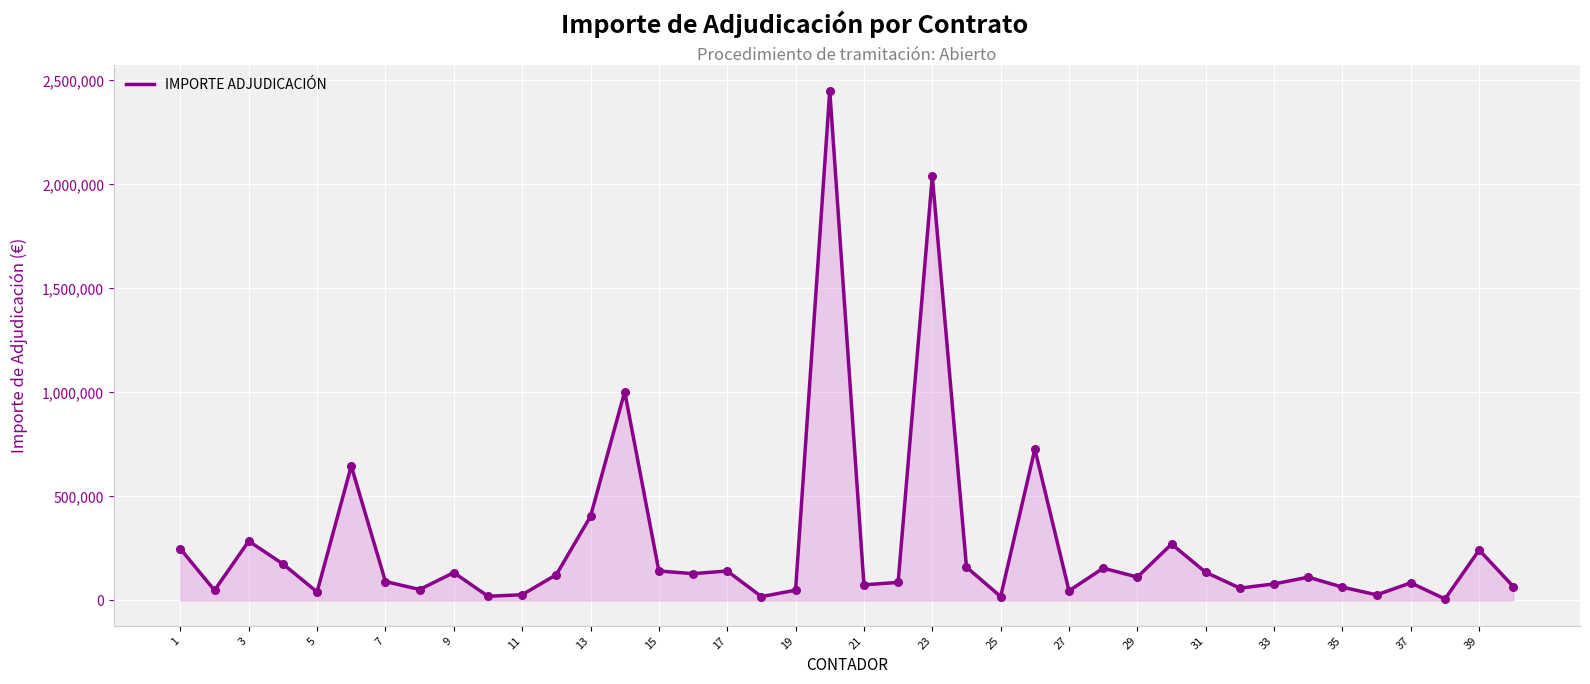

What is the difference between the maximum and minimum values?

2444870.7